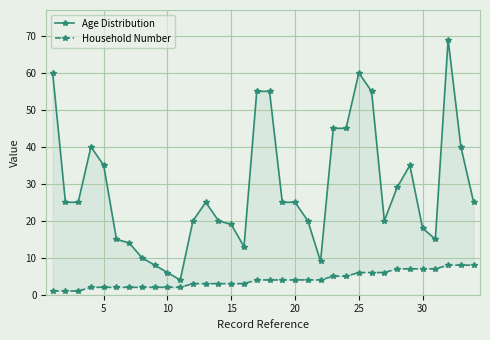

Read the Age Distribution value at 10, to the nearest 10.

10